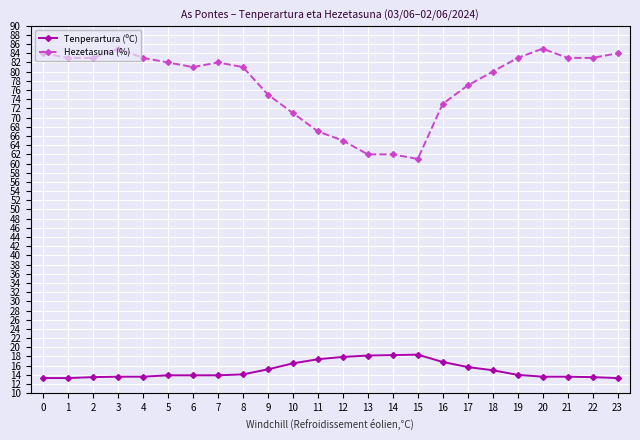

True or false: Tenperartura (ºC) has a value of 18.5 at 3.

False